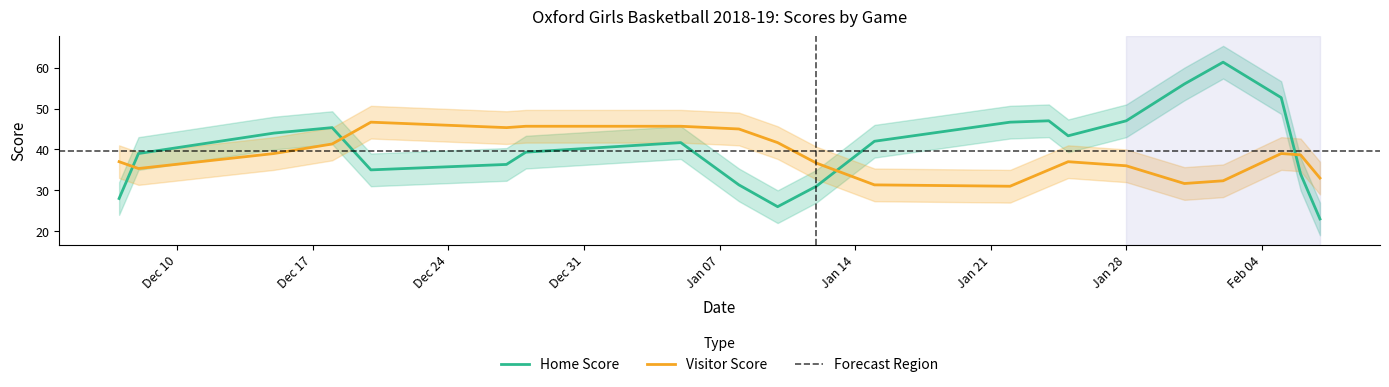

Does the chart have visible grid lines?

No